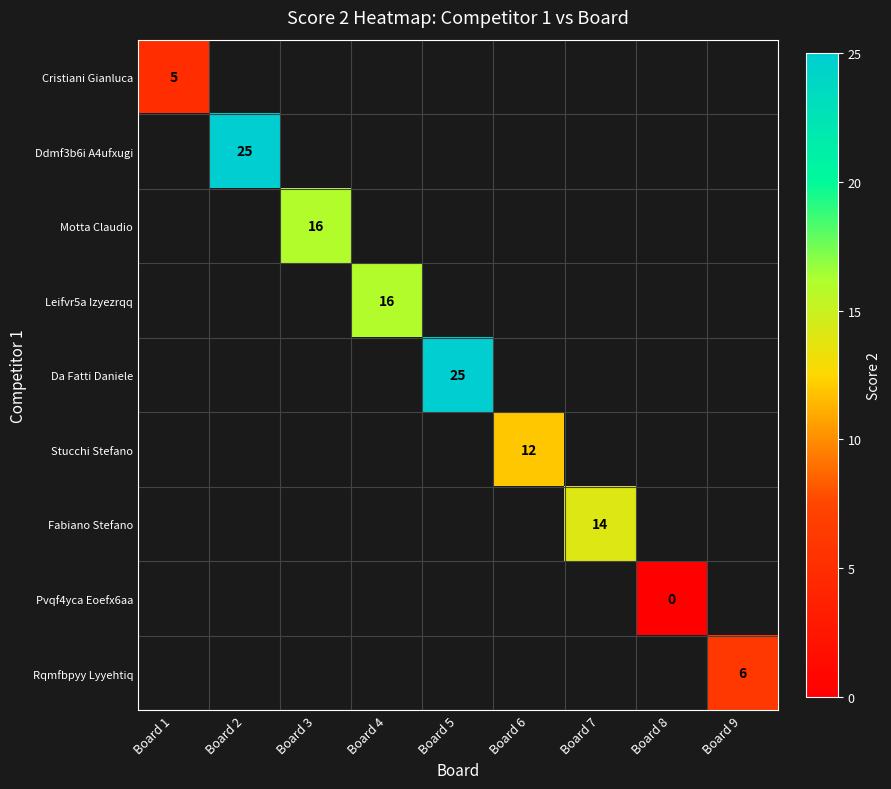

The value of Rqmfbpyy Lyyehtiq at Board 9 is 6. True or false?

True